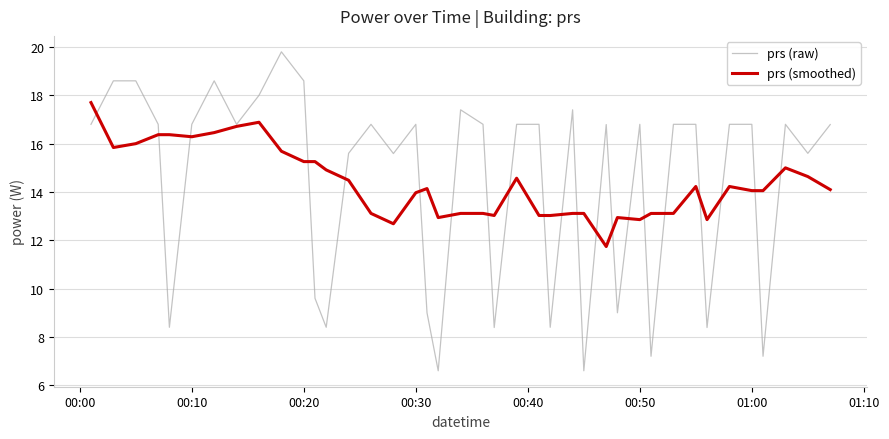

Which series has the largest range (max minus min)?

prs (raw)